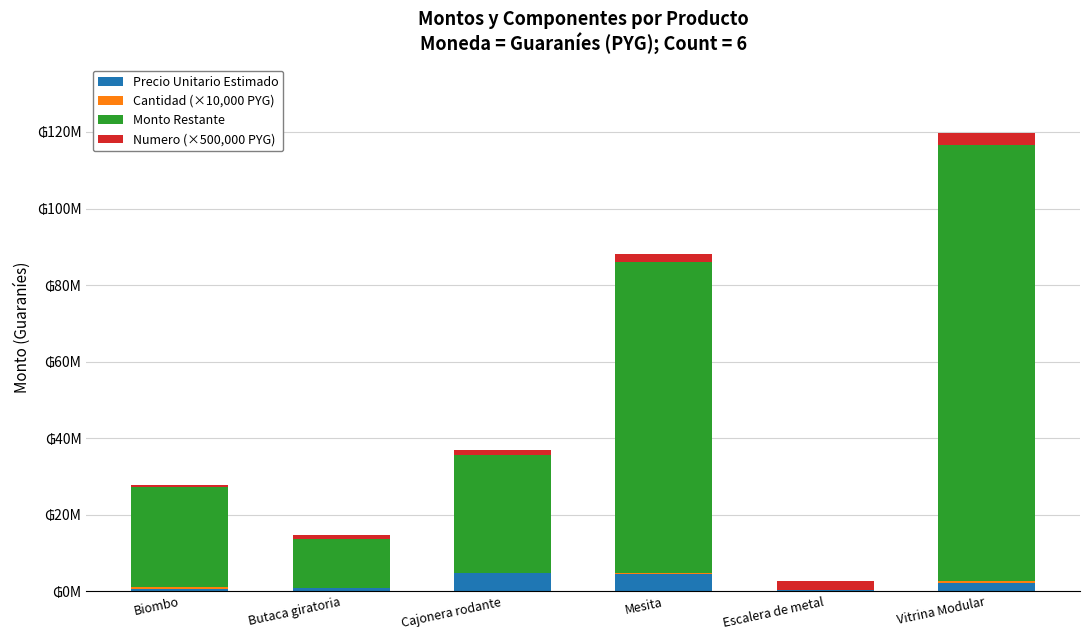

The value of Precio Unitario Estimado at Biombo is 577500. True or false?

True